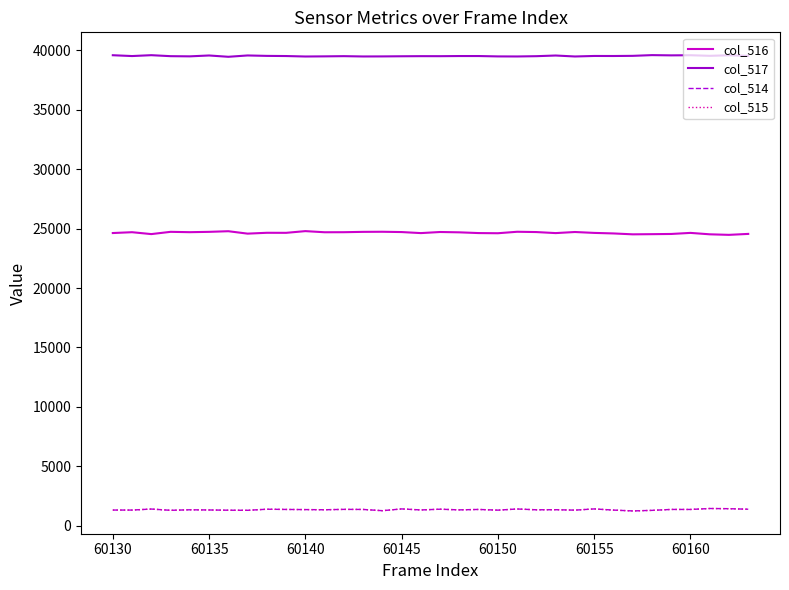

What is the lowest value of the col_516 series?

24474